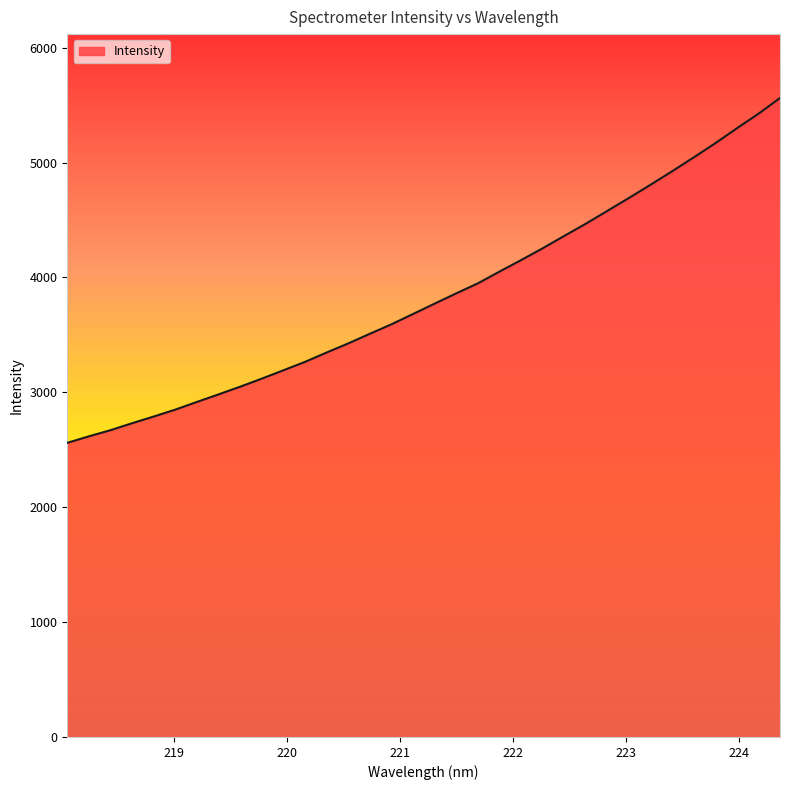

True or false: the data has more than 0 interior local peaks.

False